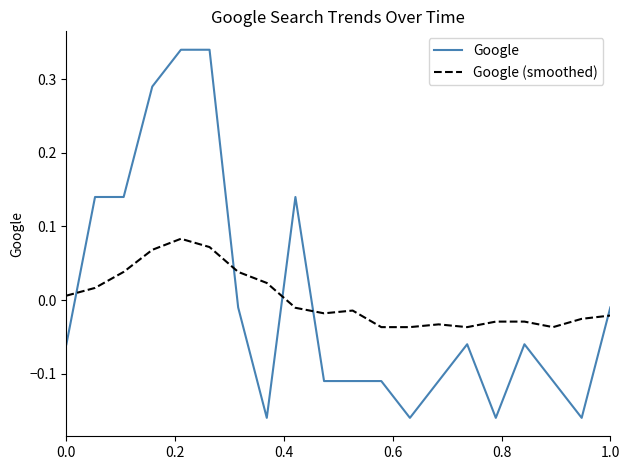

List the series in order of their peak value, highest first.

Google, Google (smoothed)